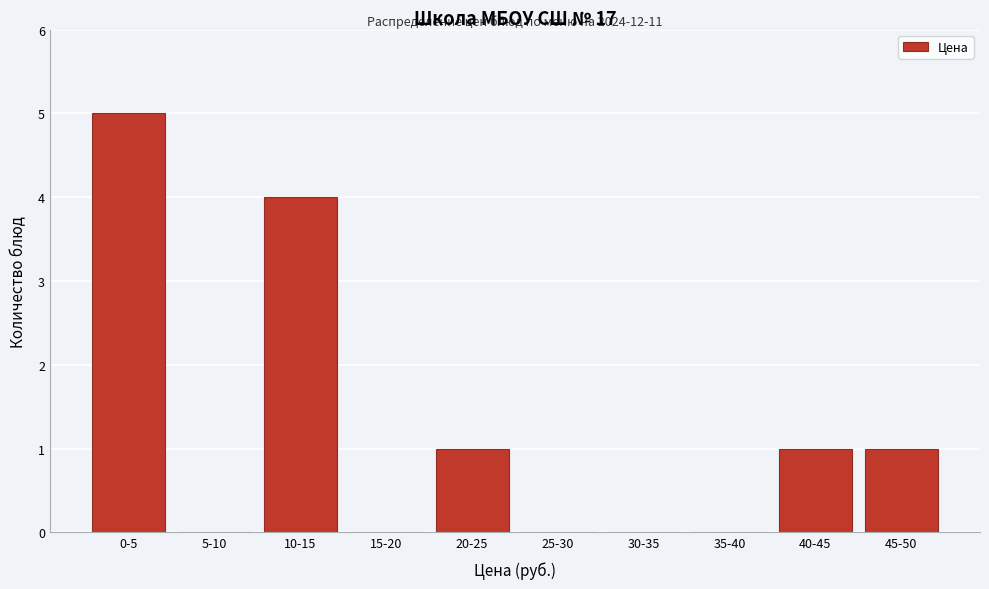

Reading right to left, extract all data points from this chart.

45-50=1	40-45=1	35-40=0	30-35=0	25-30=0	20-25=1	15-20=0	10-15=4	5-10=0	0-5=5